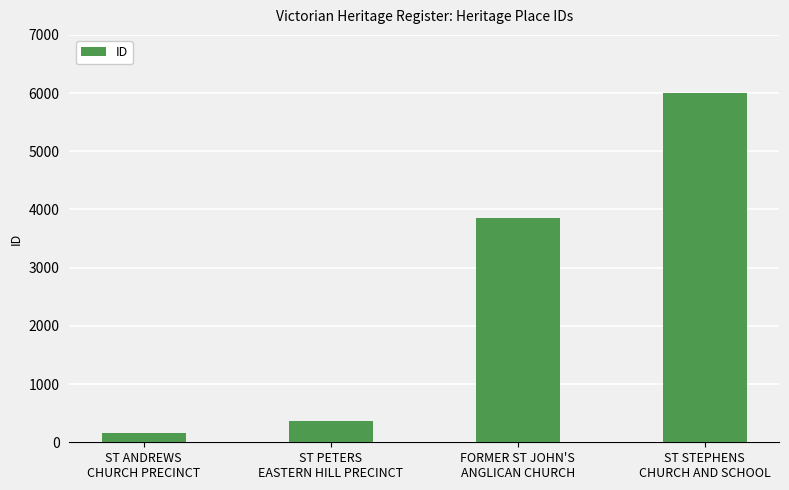

Rank the categories by value from highest to lowest.

ST STEPHENS
CHURCH AND SCHOOL, FORMER ST JOHN'S
ANGLICAN CHURCH, ST PETERS
EASTERN HILL PRECINCT, ST ANDREWS
CHURCH PRECINCT